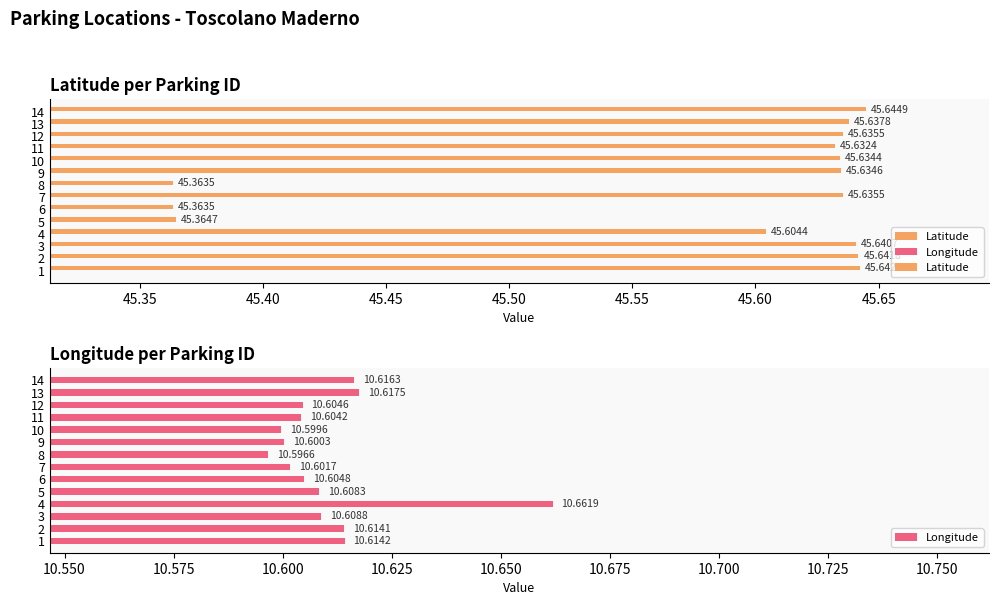

At 14, list the series in order from largest to smallest.

Latitude, Longitude